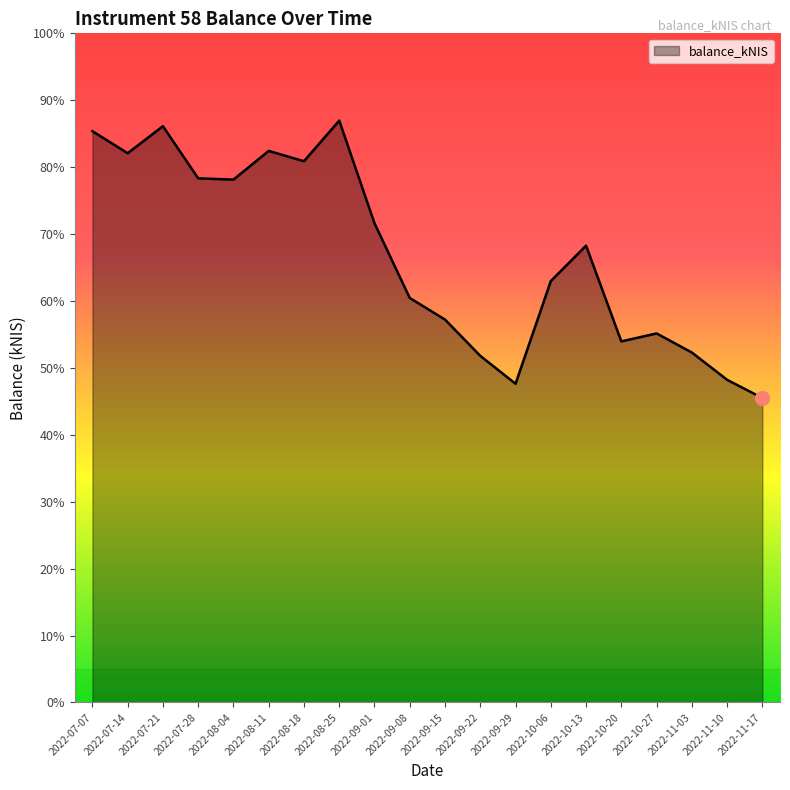

What is the approximate value at 2022-07-21?

86.1